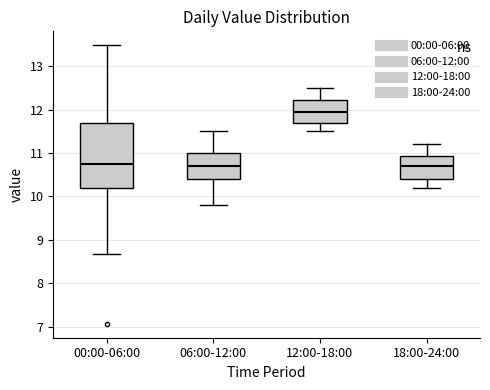

Which box has the highest median line?

12:00-18:00